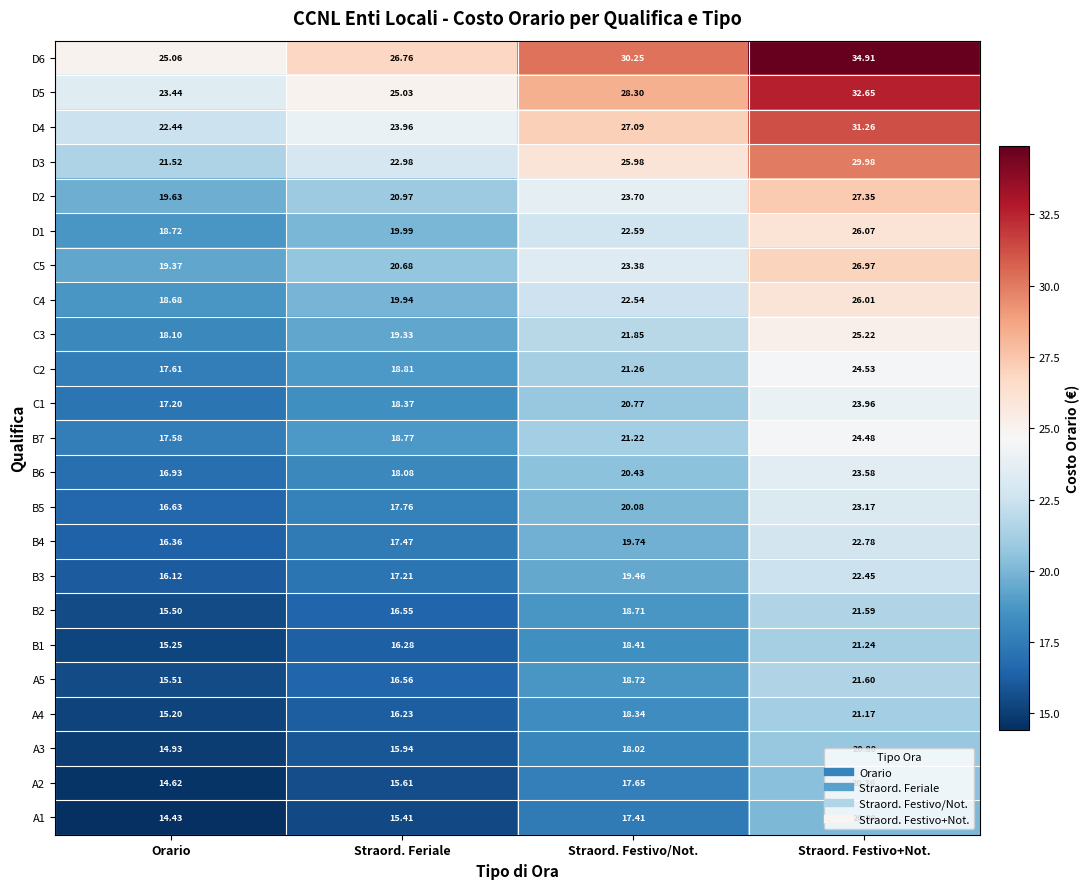

Which series changed the most between Straord. Feriale and Straord. Festivo+Not.?

D6